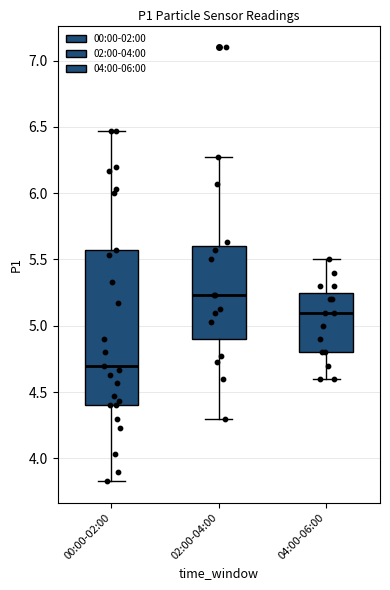

Where is the lower edge of the box for 02:00-04:00 on the y-axis? The values are not printed on the chart, so give them approximately, as read against the axis.

4.90